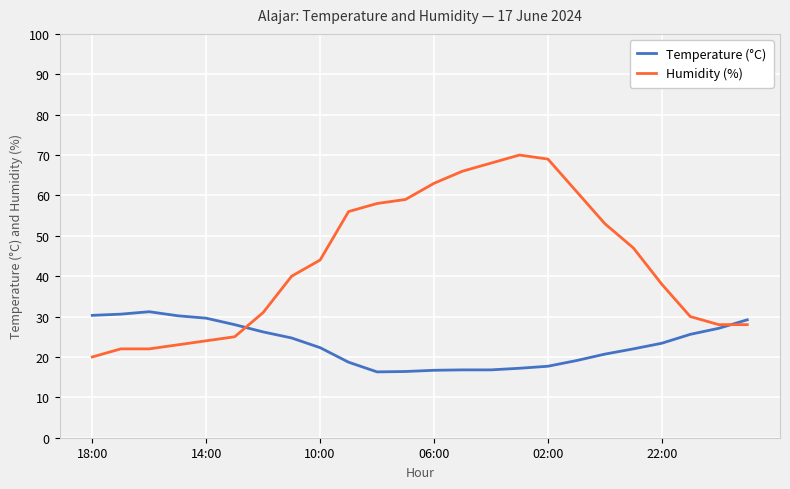

Which series has the widest spread of values?

Humidity (%)